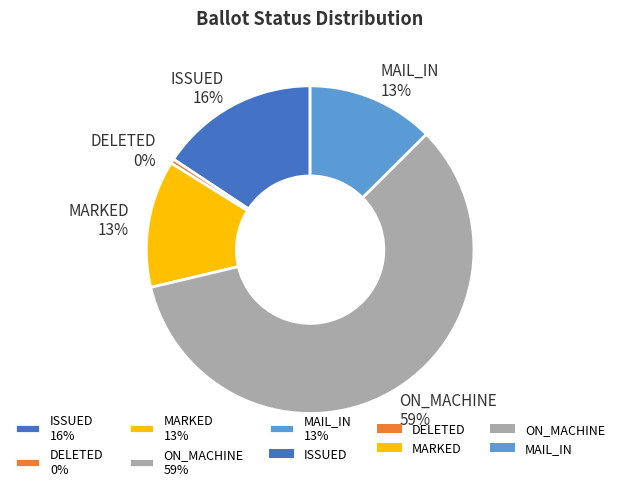

True or false: MAIL_IN 13% accounts for 19% of the total.

False